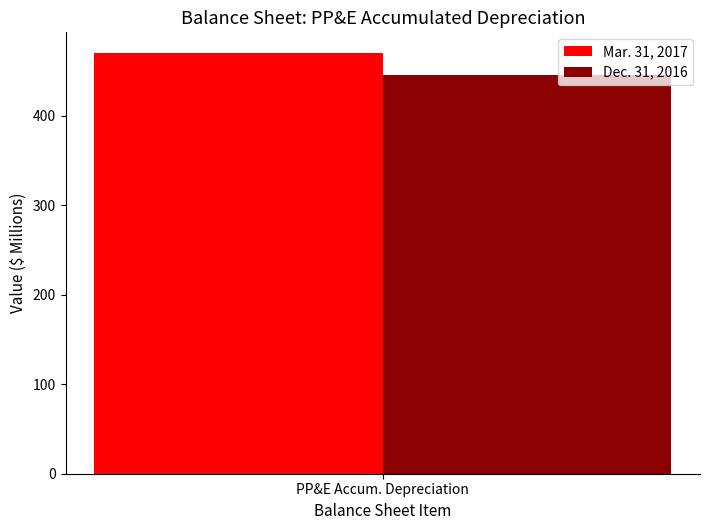

Which series has the largest range (max minus min)?

Mar. 31, 2017